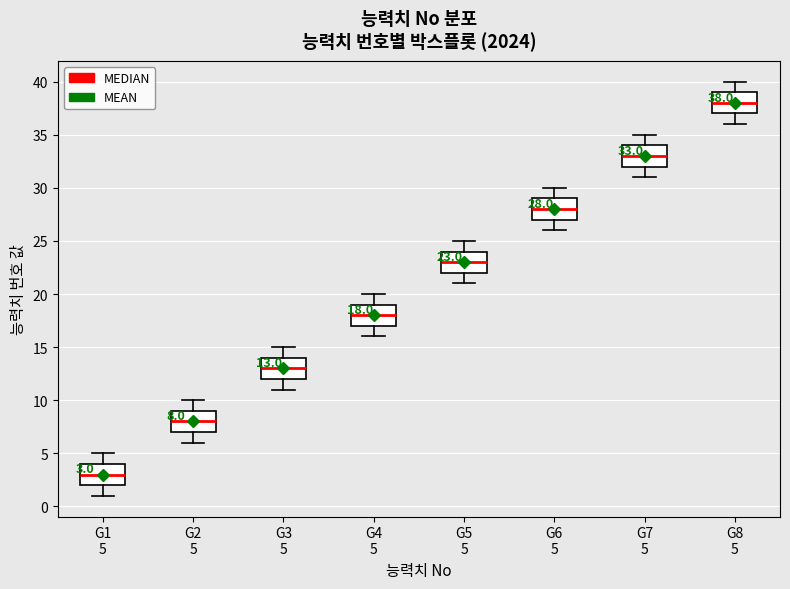

Which box's median line is the lowest?

G1 5